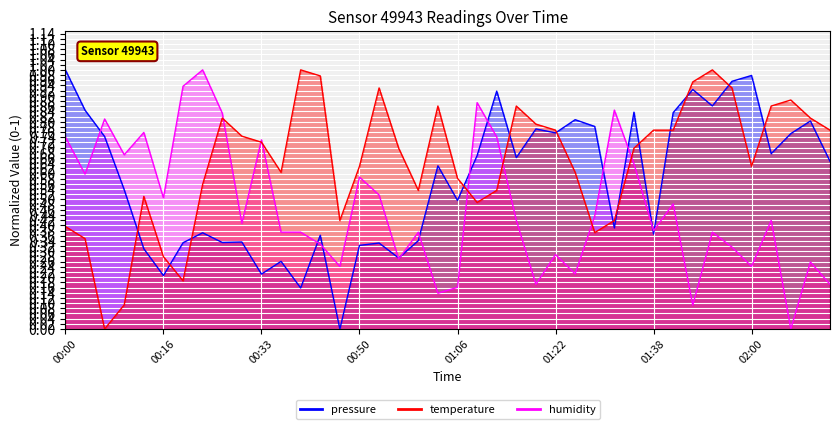

Which series has the largest range (max minus min)?

pressure